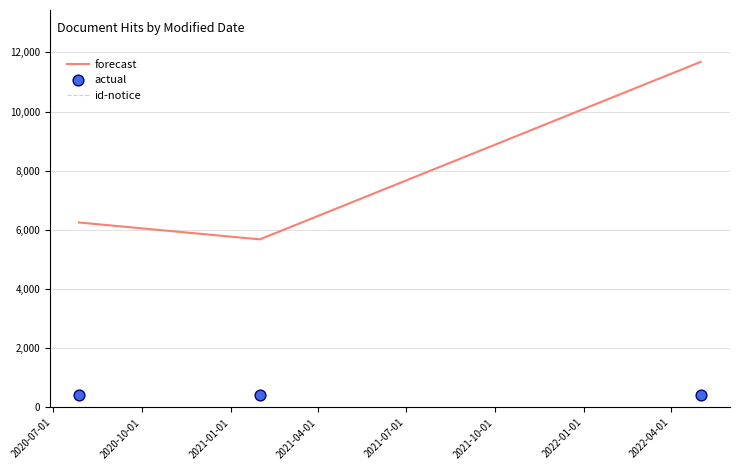

Which series contains the highest Y value?

forecast